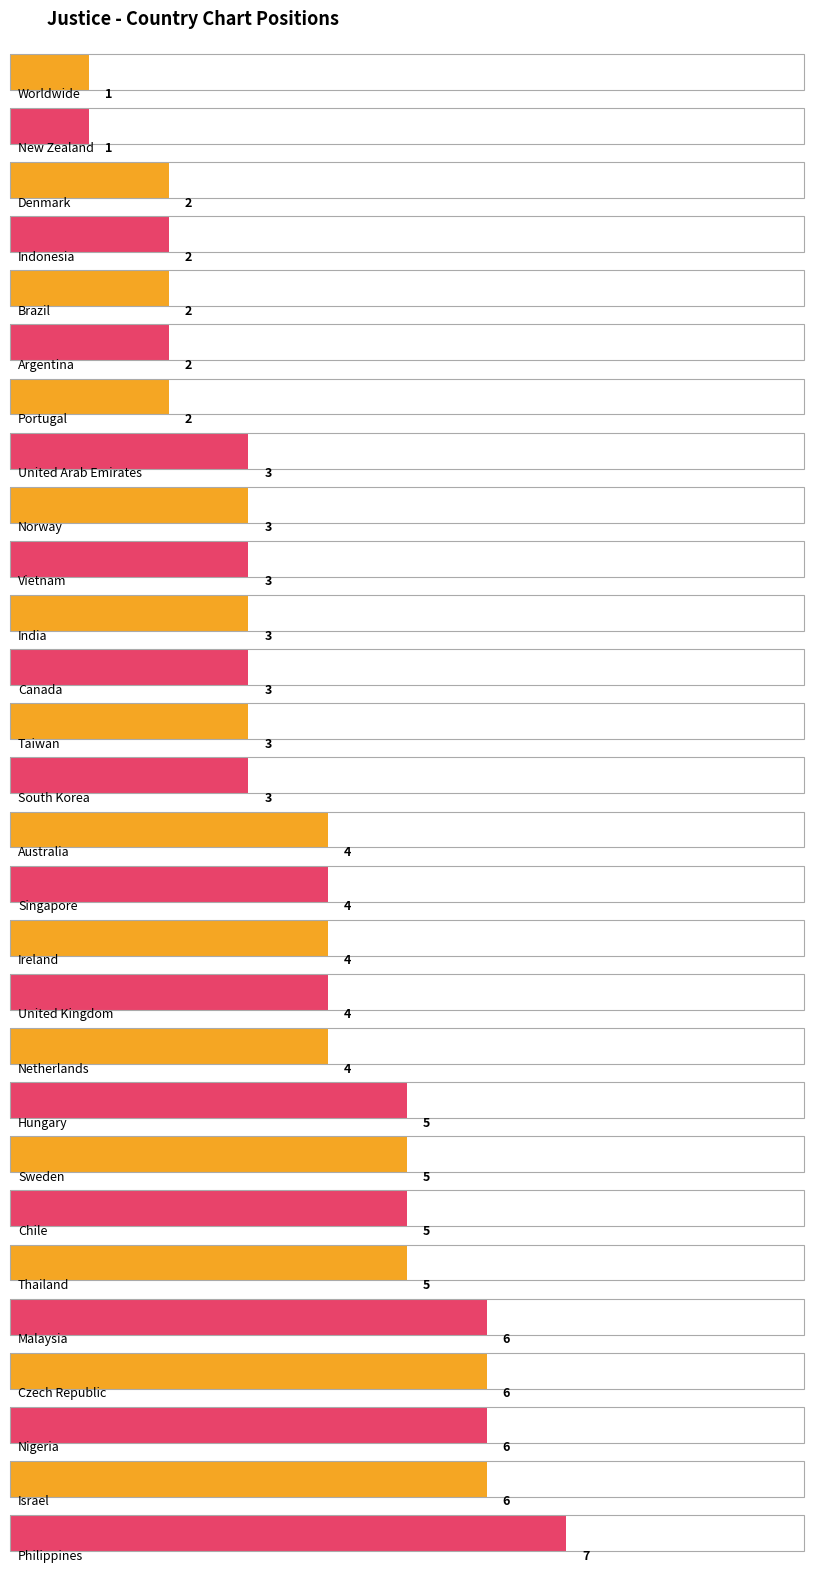

Reading left to right, transcribe all the data shown in this chart.

1	1	2	2	2	2	2	3	3	3	3	3	3	3	4	4	4	4	4	5	5	5	5	6	6	6	6	7